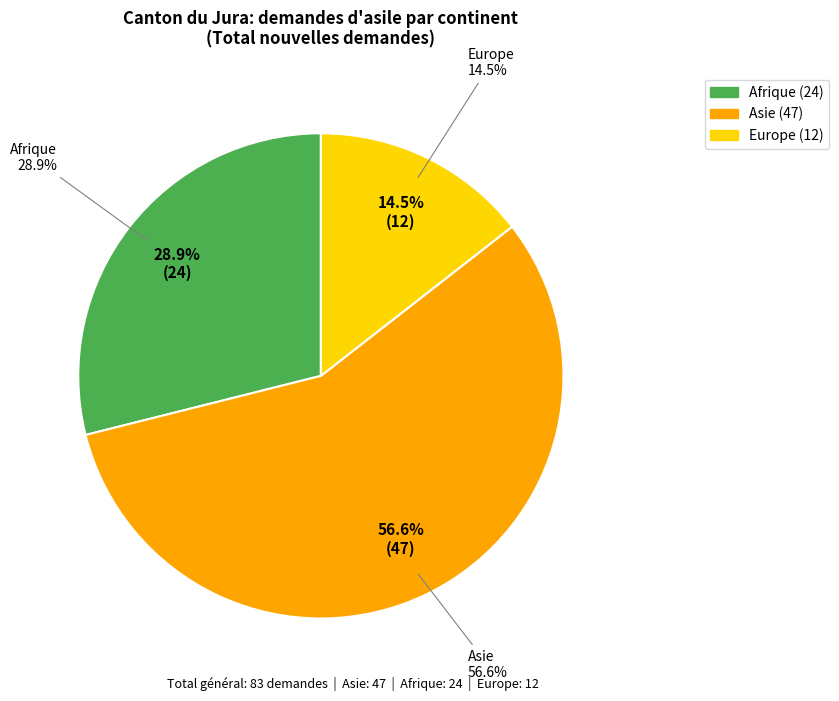

To the nearest percent, what is the difference between the largest and smallest slice percentages?

43%